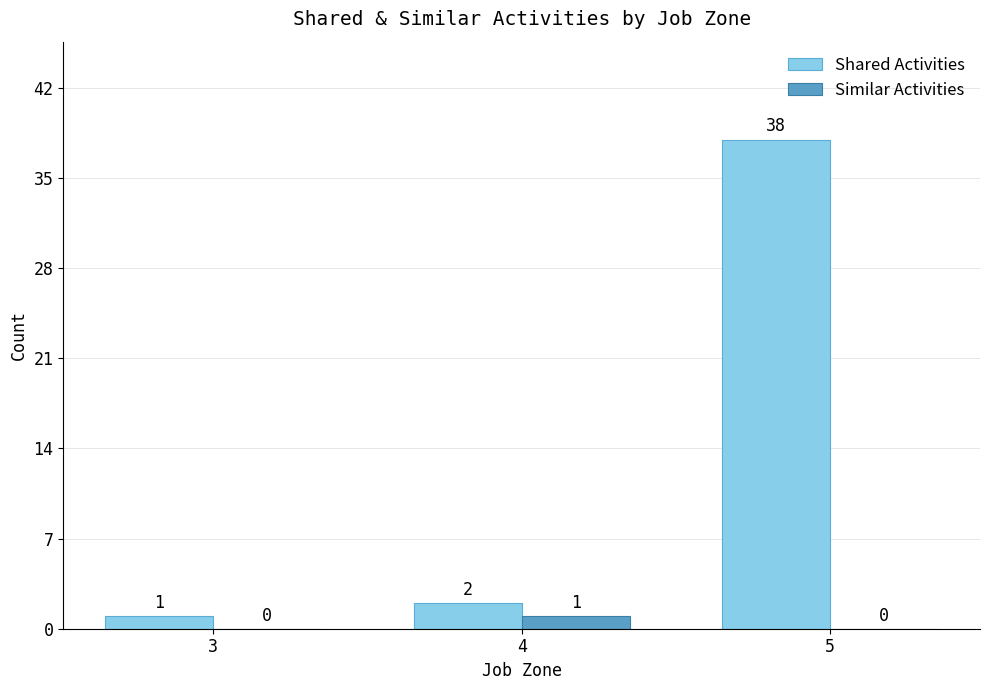

What is the maximum value for Similar Activities?

1